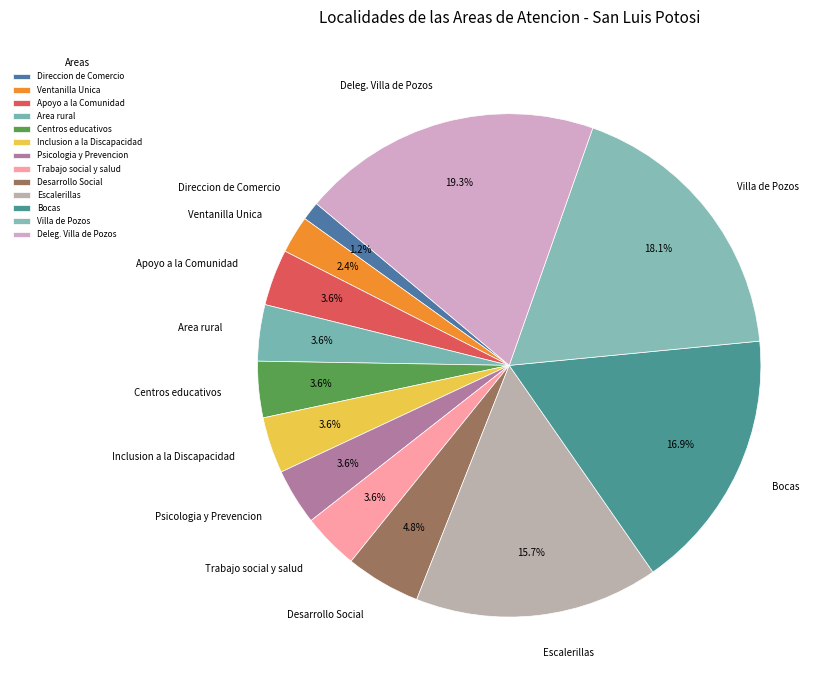

How many segments does this pie chart have?

13